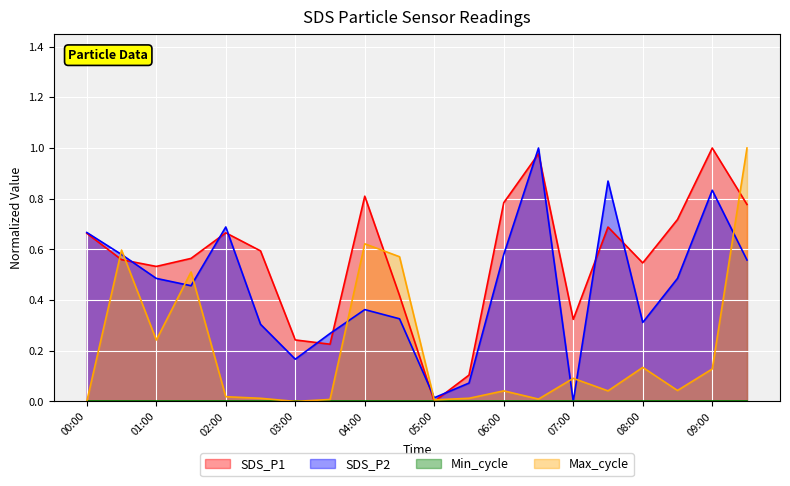

Does the chart display data point markers on the line(s)?

No